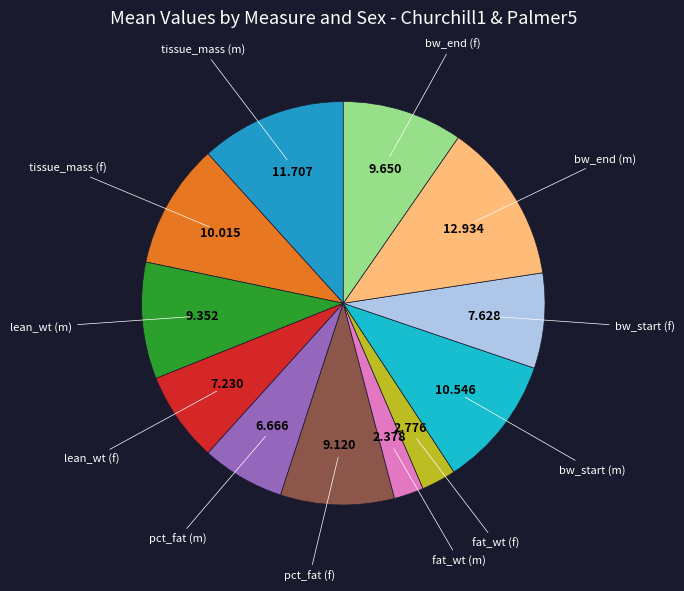

Is the sum of fat_wt (f) and tissue_mass (f) greater than half?

No